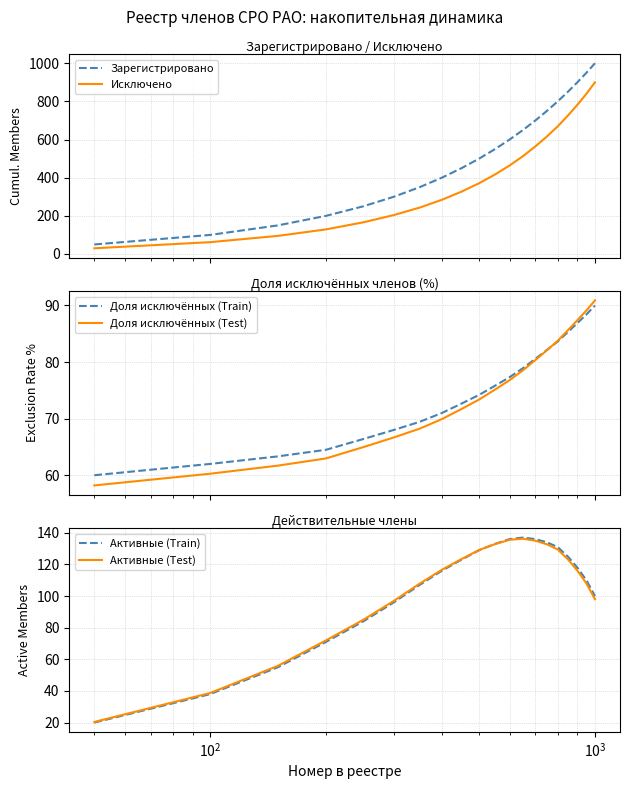

Reading right to left, transcribe all the data shown in this chart.

Зарегистрировано: 1000.0	950.0	900.0	850.0	800.0	750.0	700.0	650.0	600.0	550.0	500.0	450.0	400.0	350.0	300.0	250.0	200.0	150.0	100.0	50.0
Исключено: 900.0	840.0	782.0	725.0	669.0	616.0	564.0	513.0	464.0	417.0	371.0	327.0	284.0	243.0	204.0	166.0	129.0	95.0	62.0	30.0
Доля исключённых (Train): 90.0	88.4	86.9	85.3	83.6	82.1	80.6	78.9	77.3	75.8	74.2	72.7	71.0	69.4	68.0	66.4	64.5	63.3	62.0	60.0
Доля исключённых (Test): 90.9	89.1	87.4	85.6	83.8	82.1	80.4	78.5	76.8	75.1	73.4	71.7	69.9	68.2	66.7	65.0	63.0	61.7	60.3	58.2
Активные (Train): 100.0	110.0	118.0	125.0	131.0	134.0	136.0	137.0	136.0	133.0	129.0	123.0	116.0	107.0	96.0	84.0	71.0	55.0	38.0	20.0
Активные (Test): 98.0	108.0	116.1	123.3	129.5	132.7	135.0	136.3	135.6	132.9	129.1	123.4	116.6	107.8	96.9	85.0	72.0	55.9	38.7	20.4